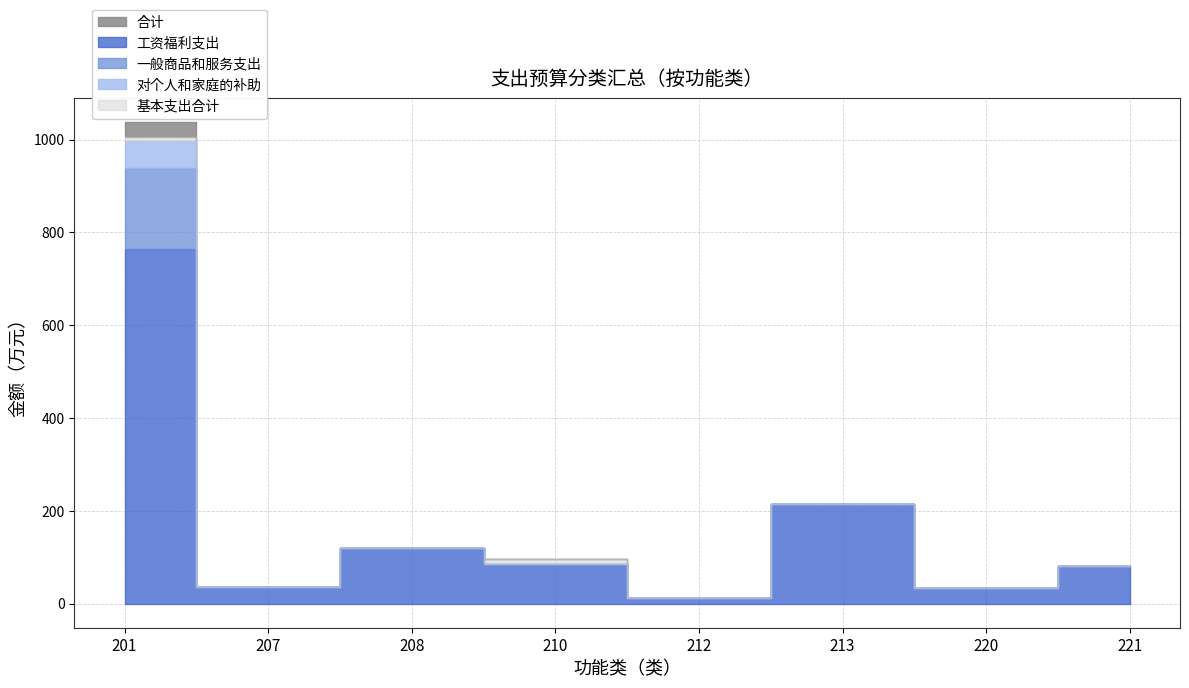

At which category is the sum across all series the highest?

201